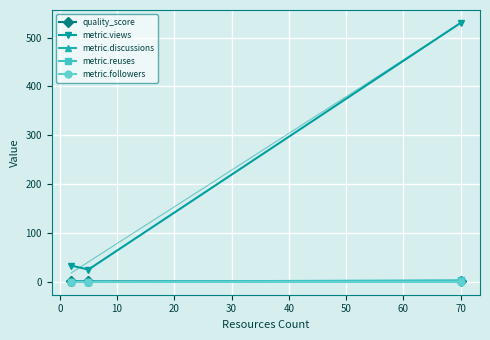

Is this an area chart (filled region under the line)?

No